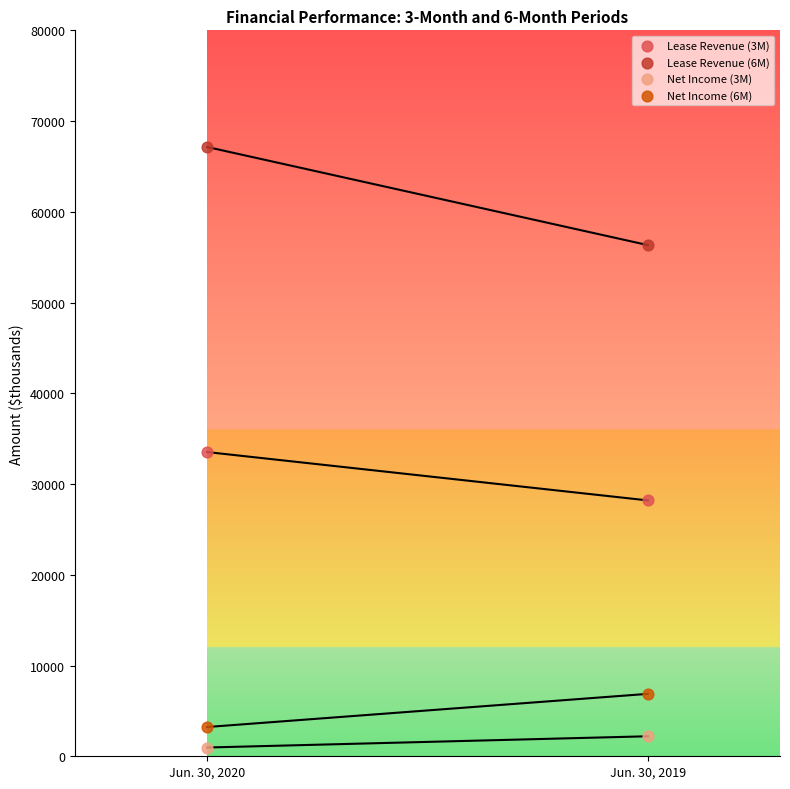

Which series contains the lowest Y value?

Net Income (3M)